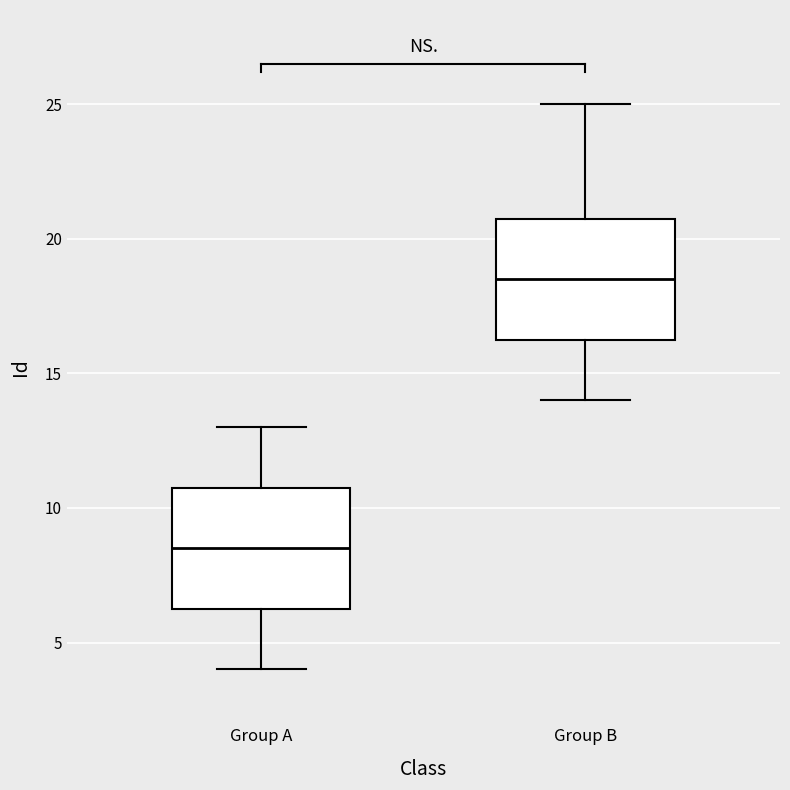

Reading left to right, read every box against the y-axis: the position of its median line, the range the box covers, and the ends of its whiskers. The values are not printed on the chart, so give them approximately, as read against the axis.

Group A: median 8.5, box 6.5 to 11.0, whiskers 4.0 to 13.0
Group B: median 18.5, box 16.5 to 21.0, whiskers 14.0 to 25.0